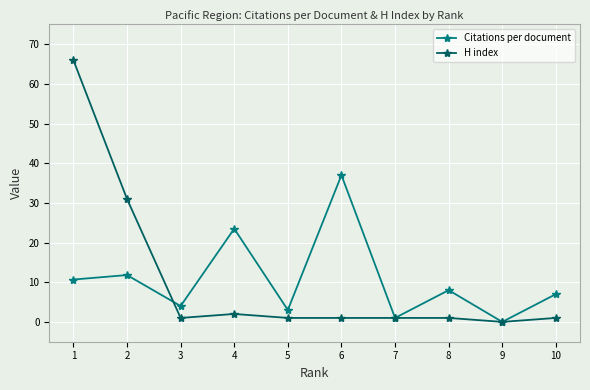

Reading left to right, transcribe all the data shown in this chart.

Citations per document: 1=10.7	2=11.8	3=4.0	4=23.5	5=3.0	6=37.0	7=1.0	8=8.0	9=0.0	10=7.0
H index: 1=66.0	2=31.0	3=1.0	4=2.0	5=1.0	6=1.0	7=1.0	8=1.0	9=0.0	10=1.0